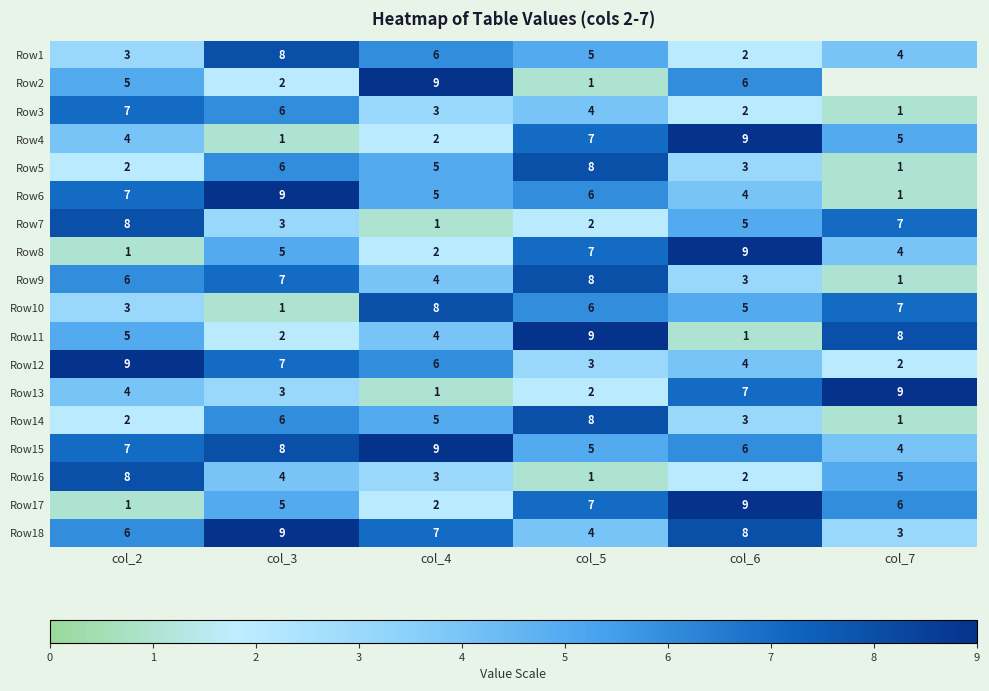

What is the difference between the maximum and minimum values in the Row9 series?

7